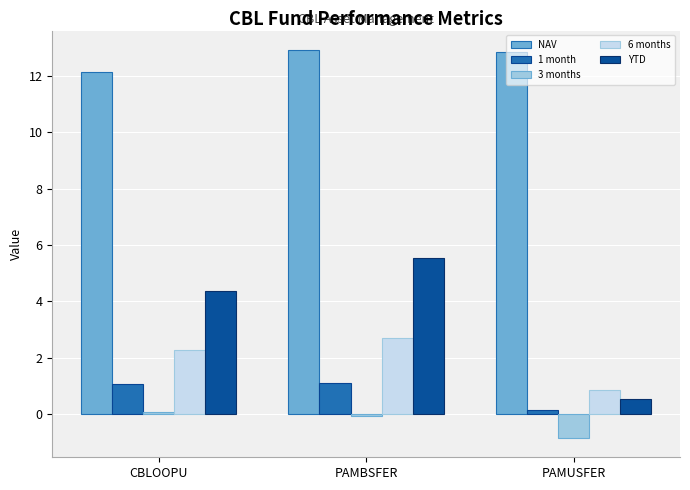

How many bars are there in each group?

5